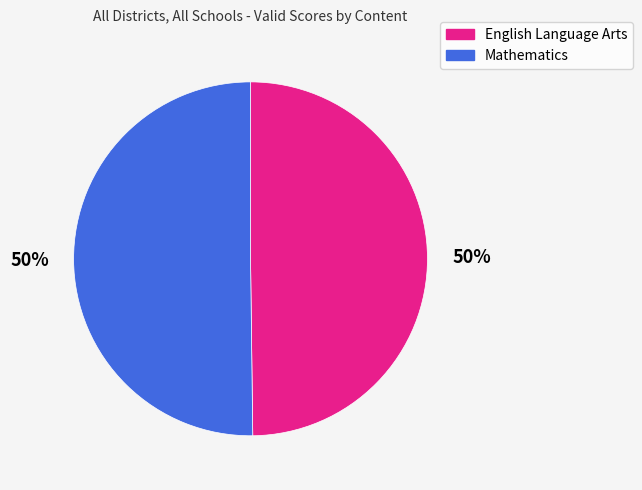

How many slices are in this pie chart?

2